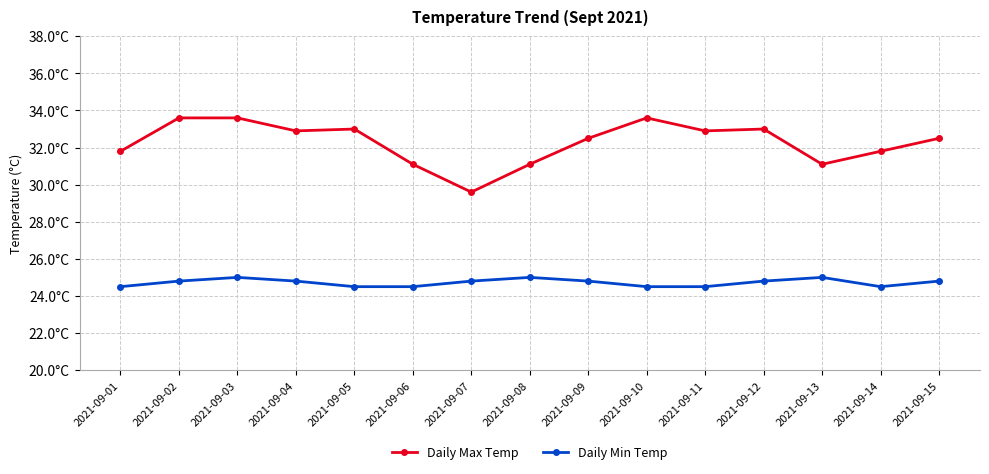

True or false: Daily Max Temp has a value of 14.3 at 2021-09-12.

False